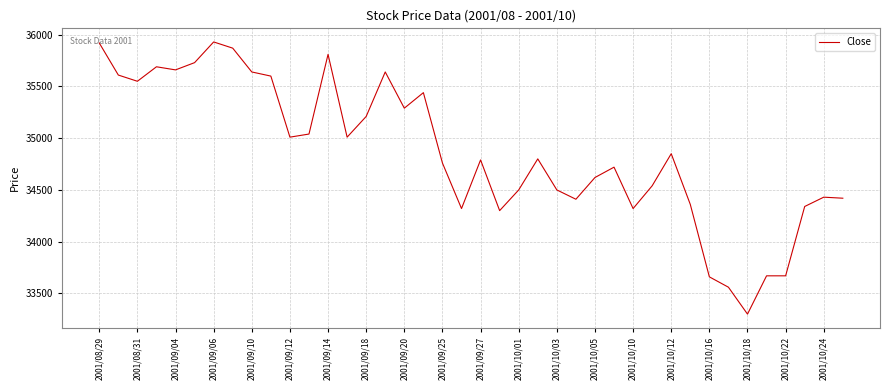

What is the smallest value displayed?

33300